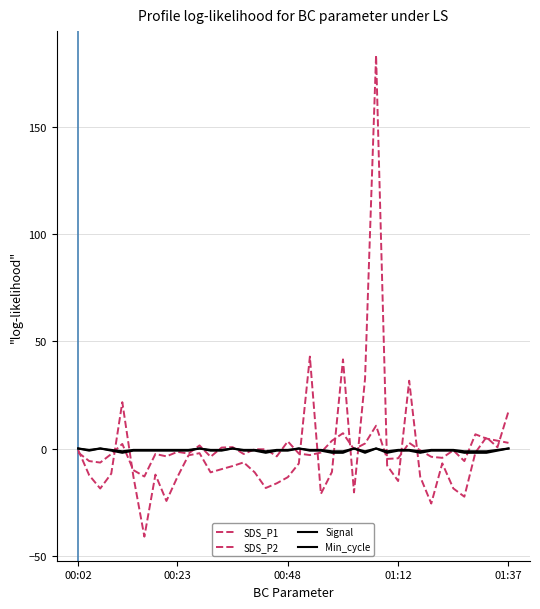

At which label does Signal first exceed -1?

00:02